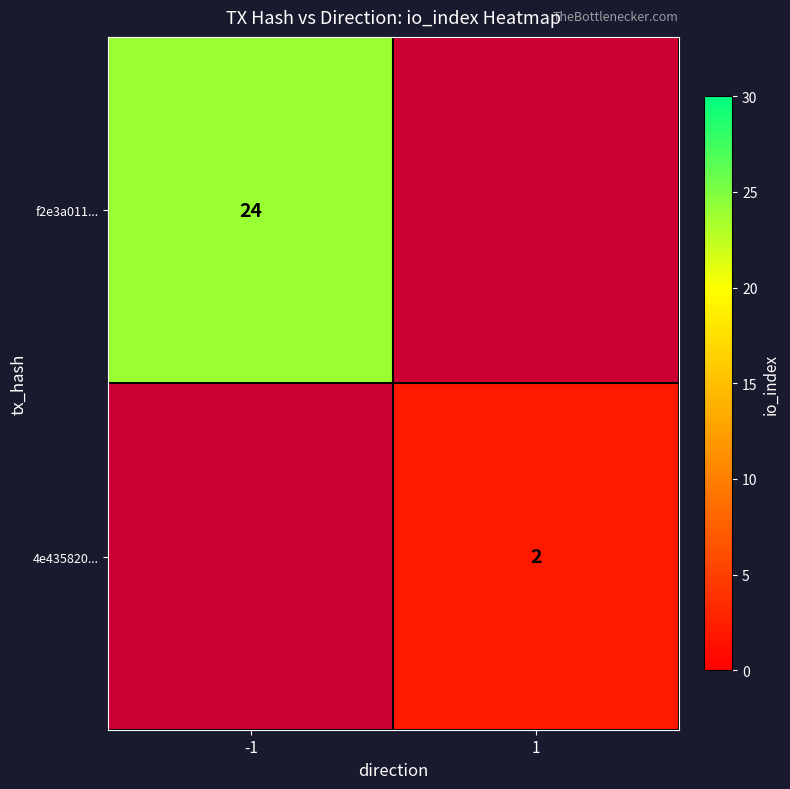

True or false: f2e3a011... has a value of 24 at -1.

True